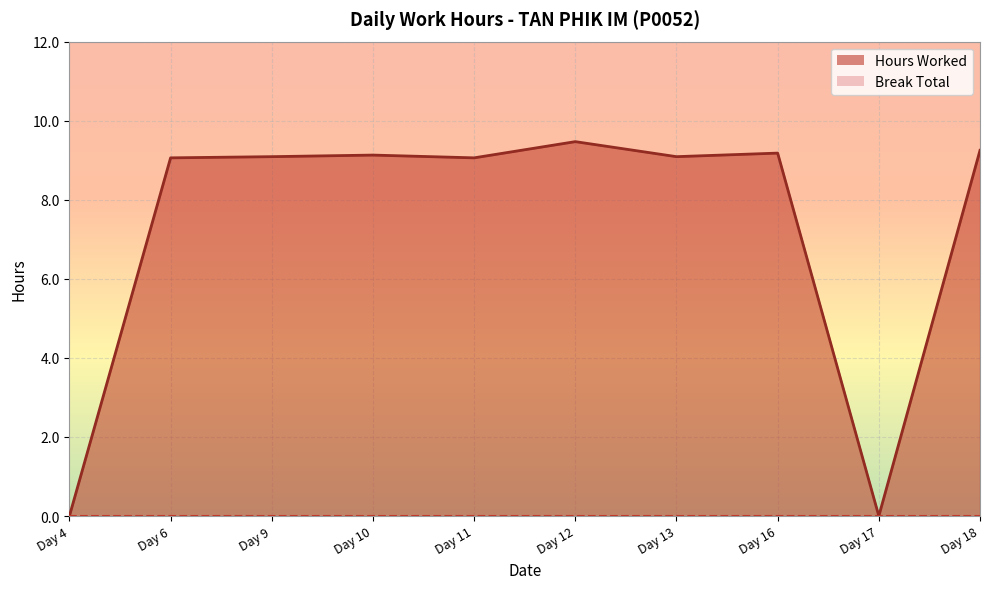

What is the sum of the values at Day 18 and Day 4?

9.2